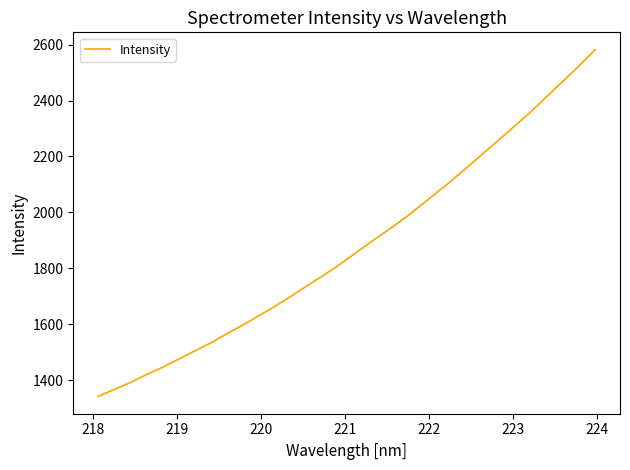

What is the smallest value displayed?

1341.7